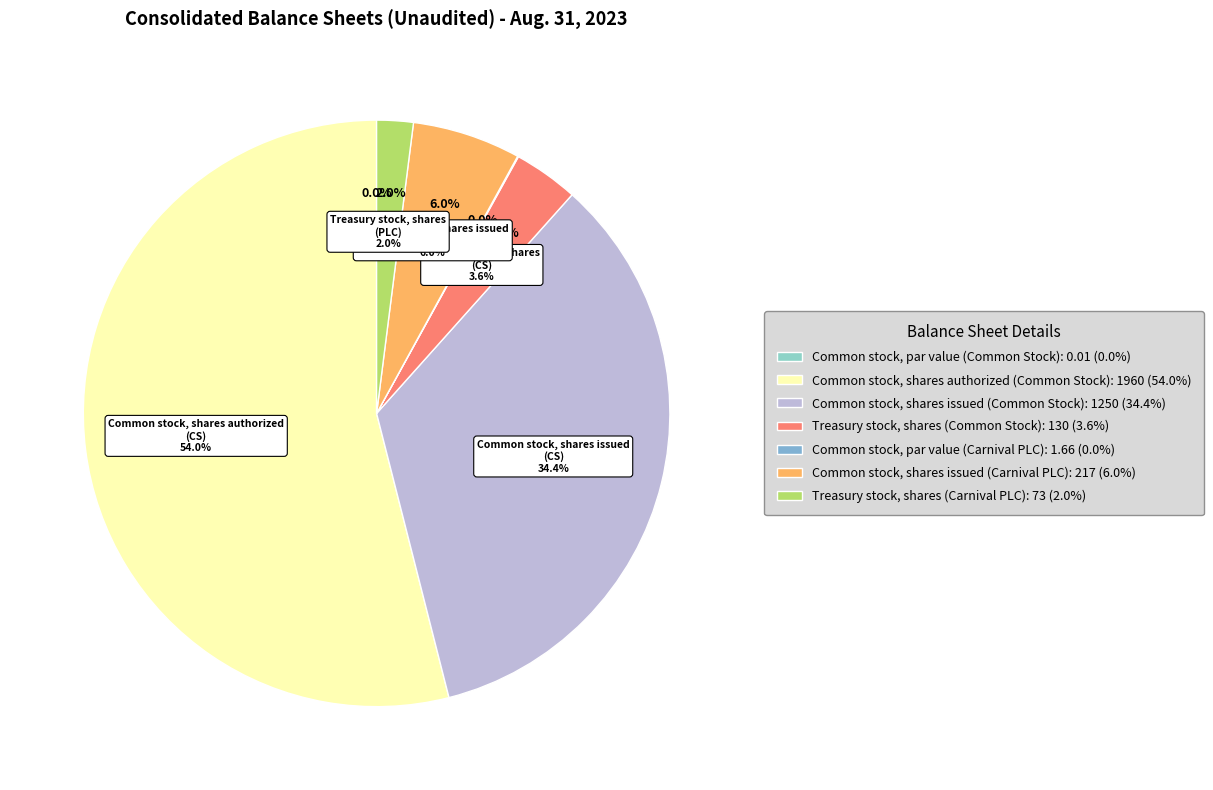

Which category has the biggest portion of the pie?

Common stock, shares authorized (Common Stock)